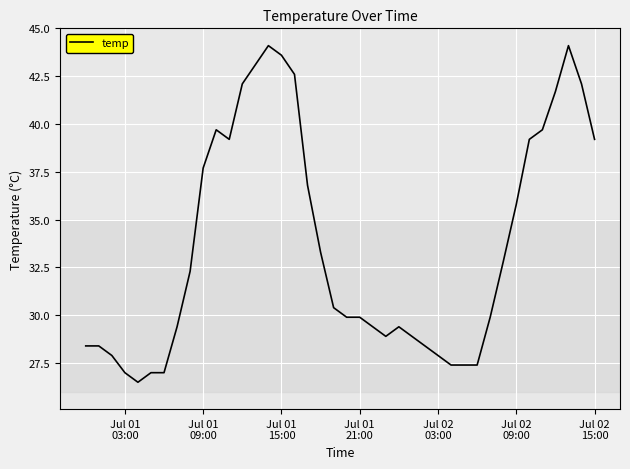

What is the maximum value shown in the chart?

44.1